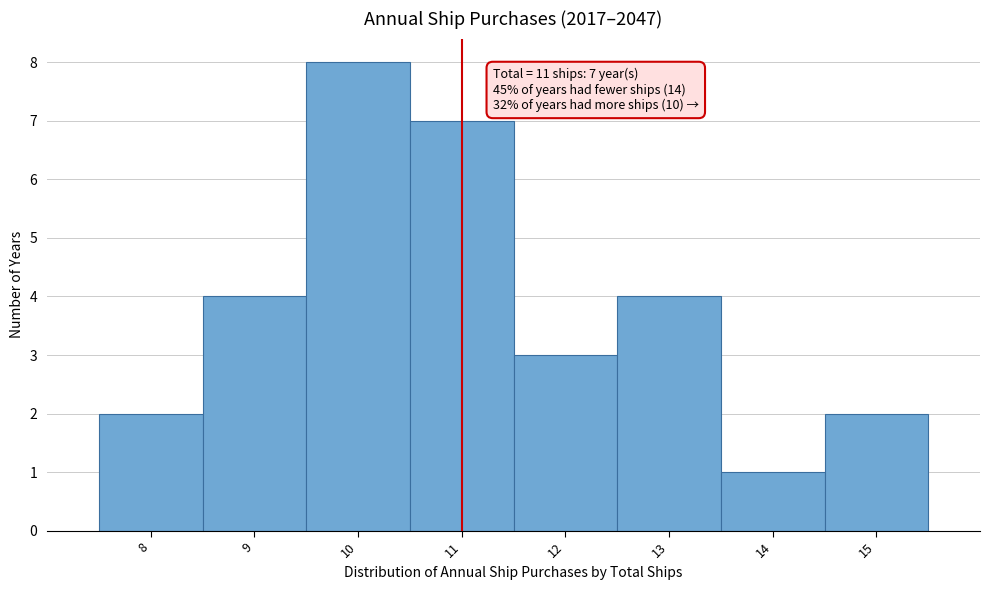

Over which range of the x-axis is the bar tallest?

9.5 to 10.5